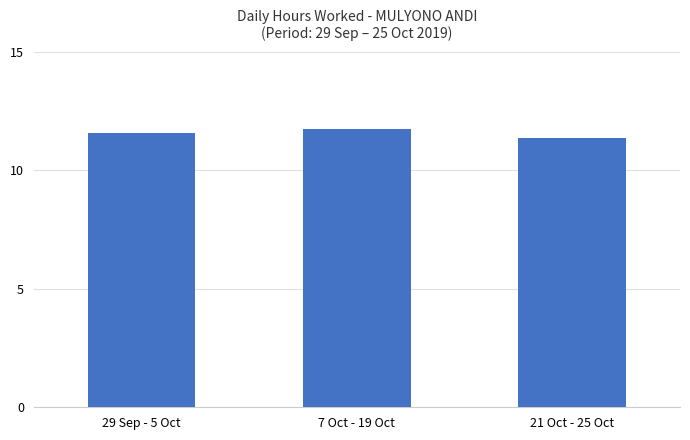

The chart shows a value of 20.5 at 29 Sep - 5 Oct. True or false?

False